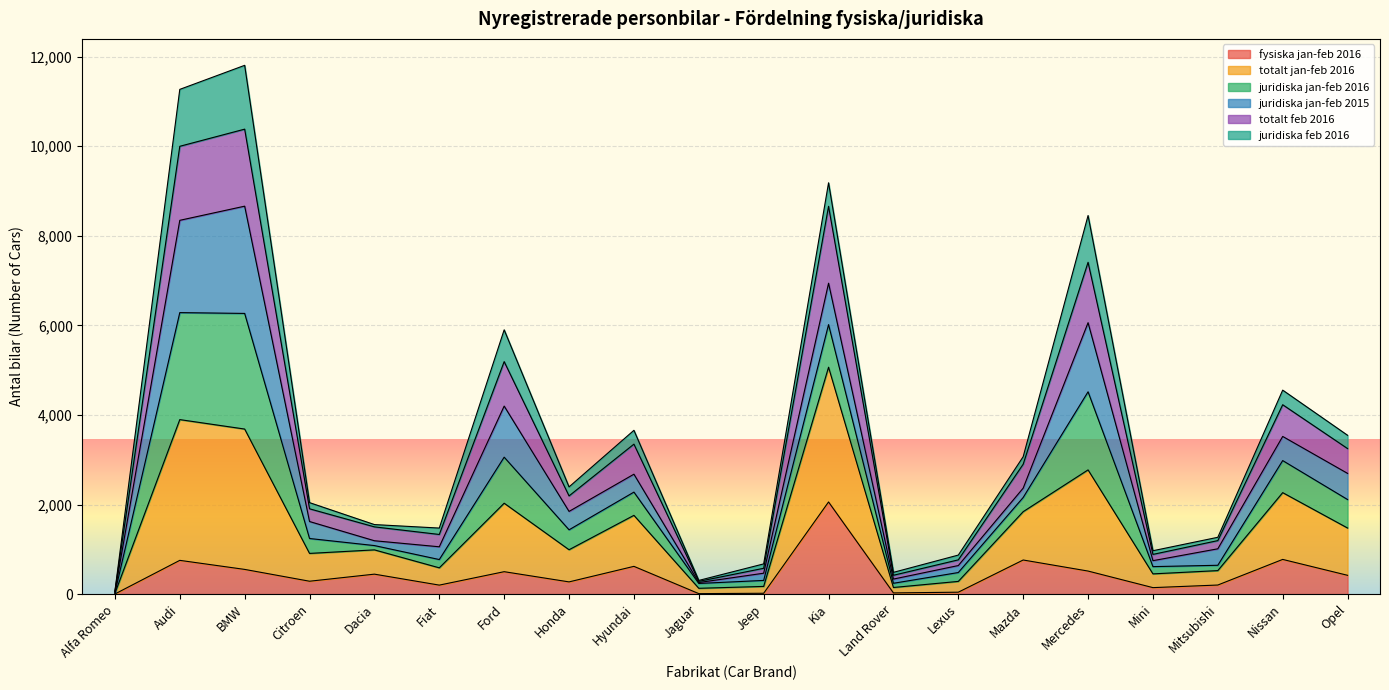

How many lines are shown in the chart?

6